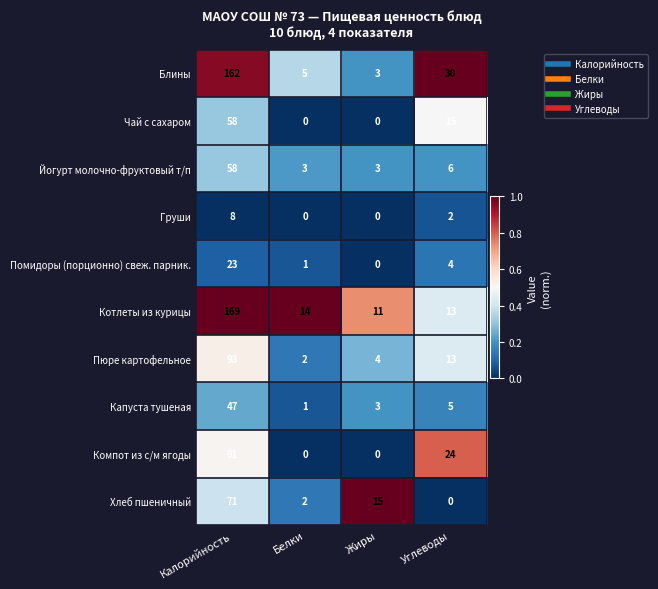

What value does the Компот из с/м ягоды series have at Калорийность?

91